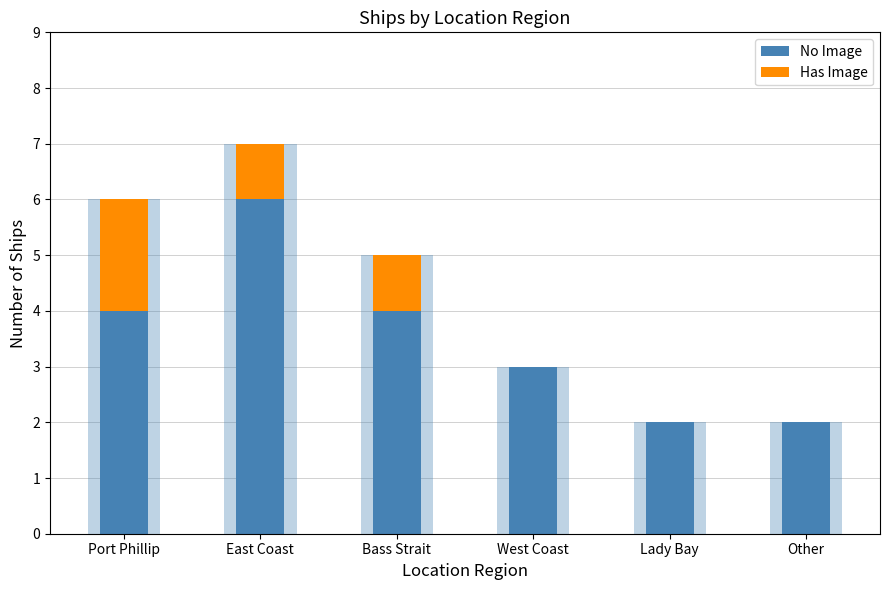

How many data points in Has Image are above 1?

1